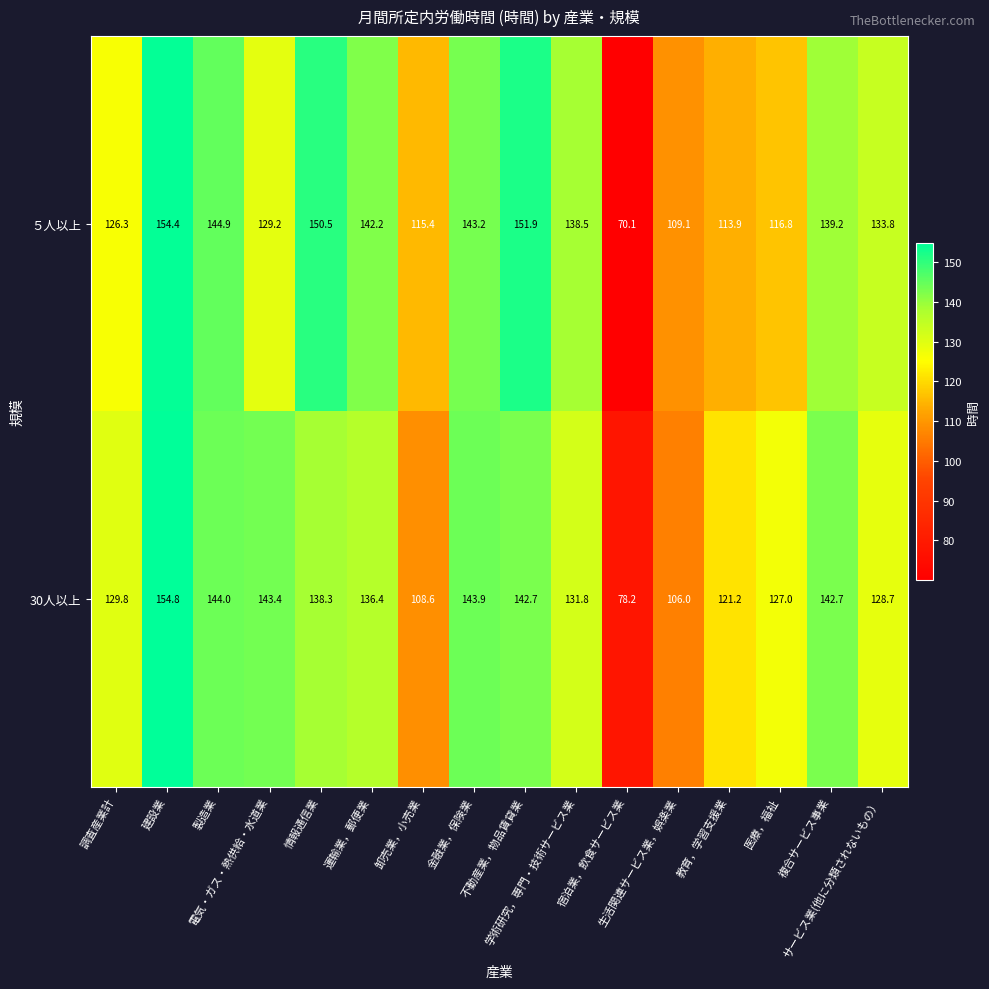

Which series has the largest range (max minus min)?

５人以上